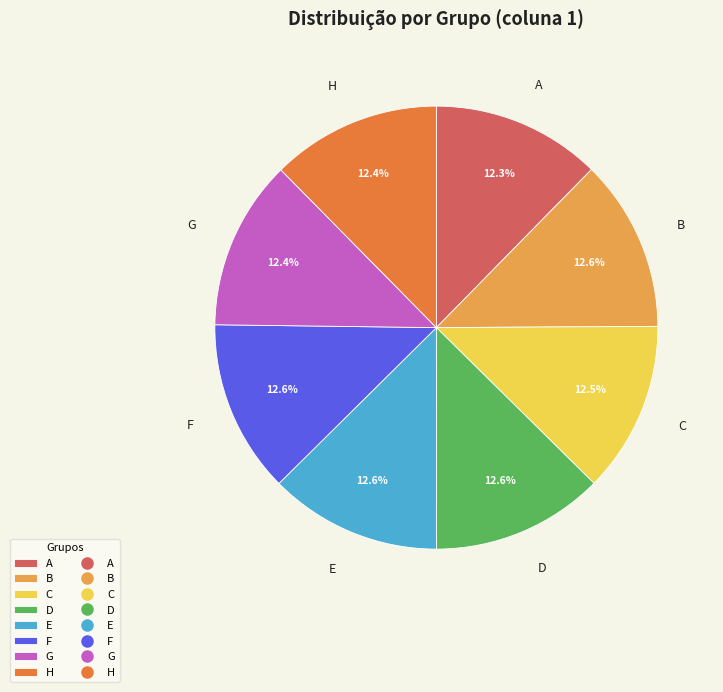

Do F and G together represent more than half of the pie?

No